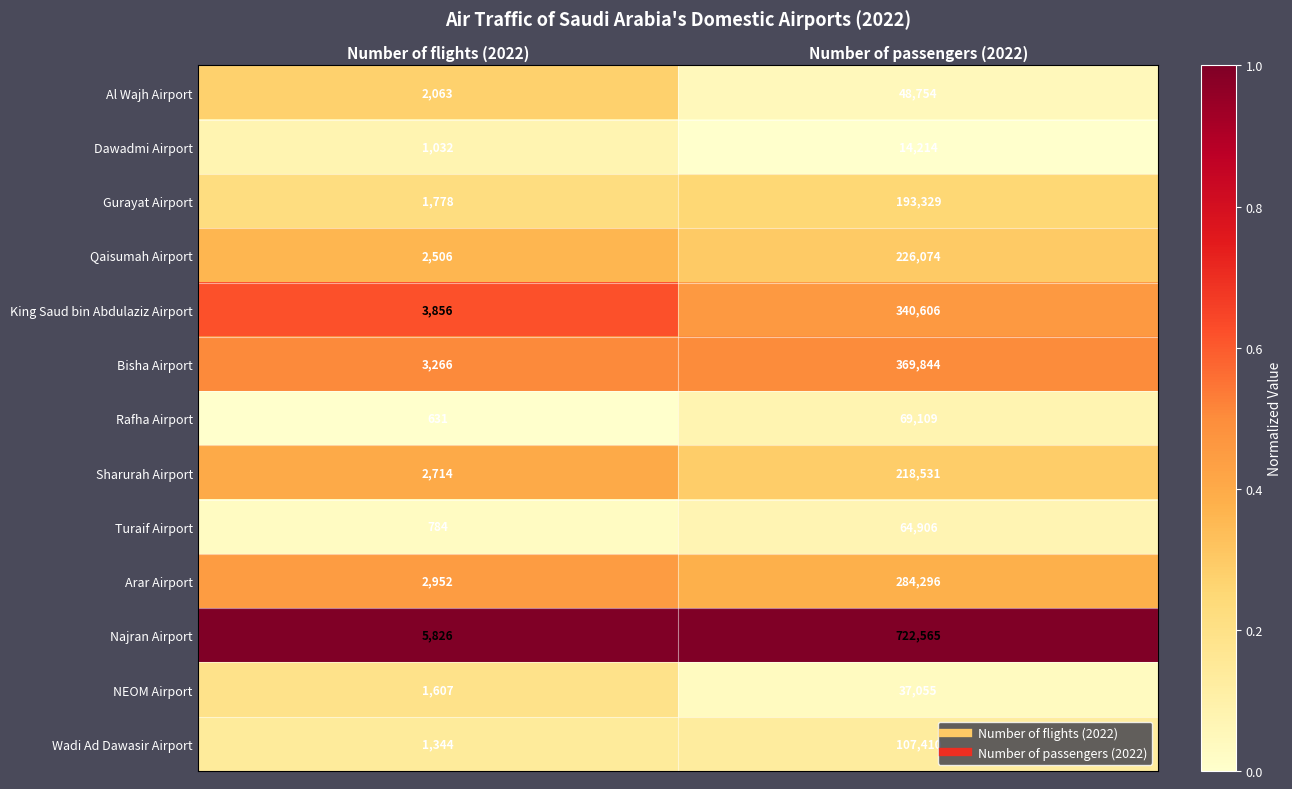

List the series in order of their peak value, highest first.

Najran Airport, Bisha Airport, King Saud bin Abdulaziz Airport, Arar Airport, Qaisumah Airport, Sharurah Airport, Gurayat Airport, Wadi Ad Dawasir Airport, Rafha Airport, Turaif Airport, Al Wajh Airport, NEOM Airport, Dawadmi Airport